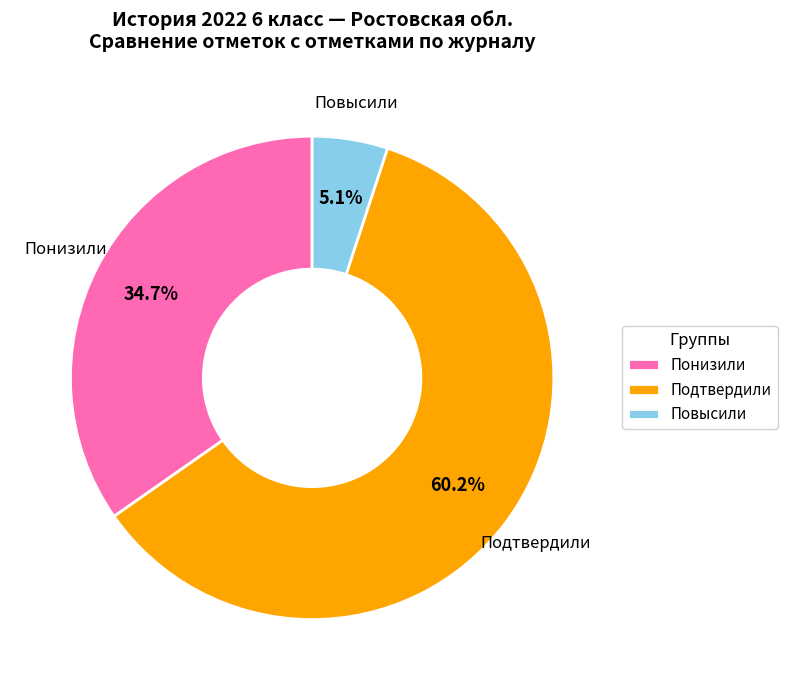

To the nearest percent, what is the average slice percentage?

33%